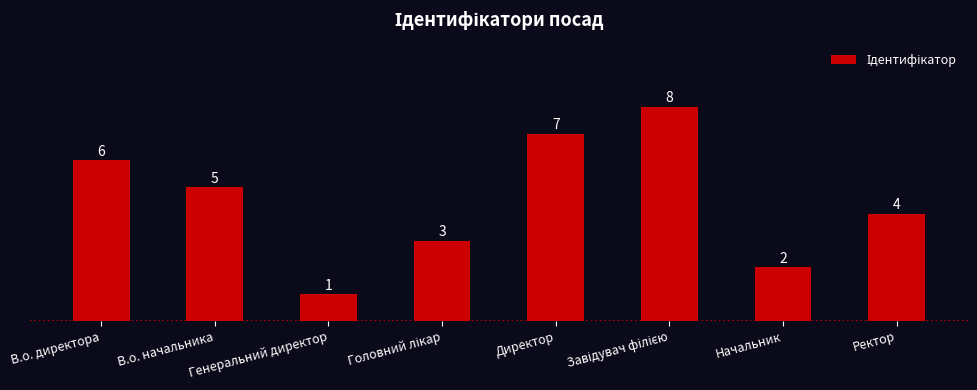

What position from the right is Генеральний директор?

6